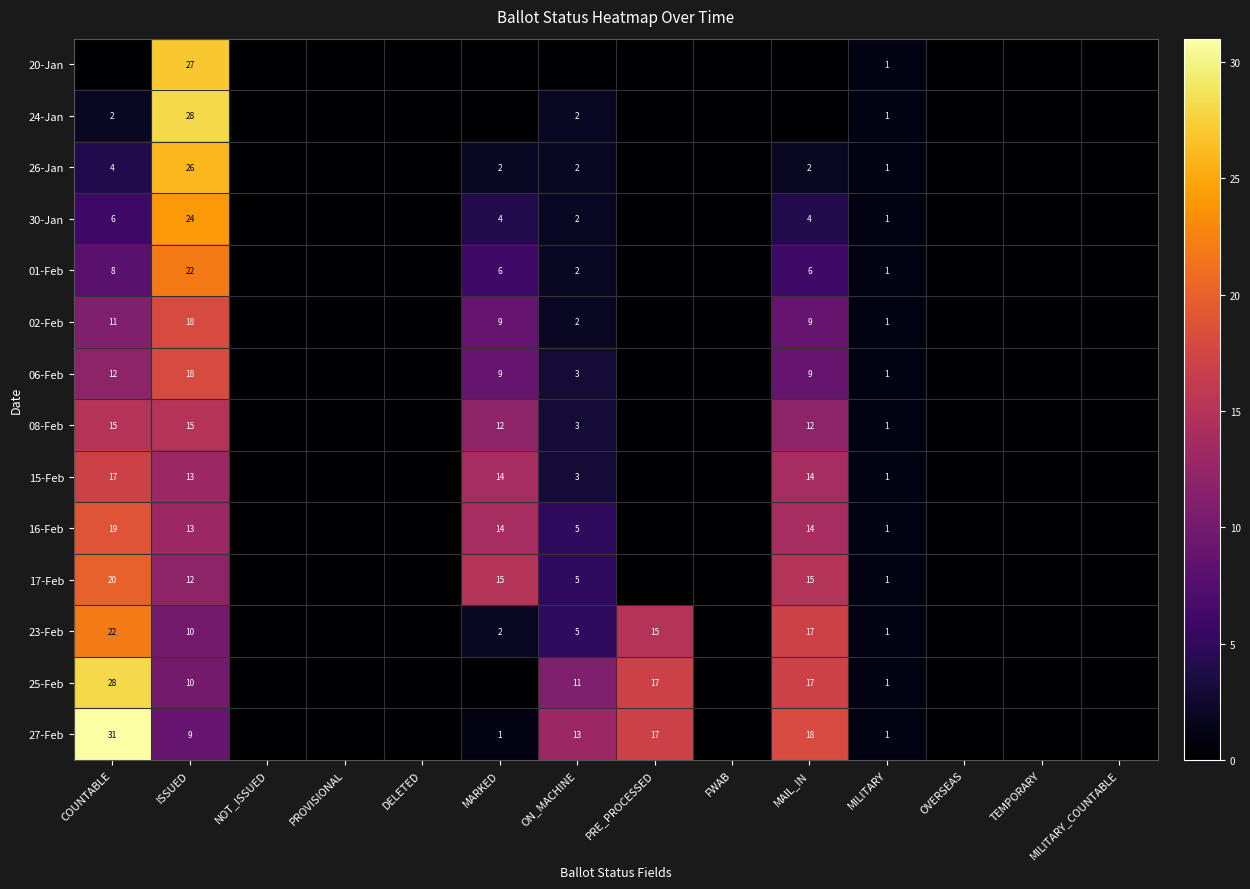

The 23-Feb series shows 2 at MARKED. True or false?

True